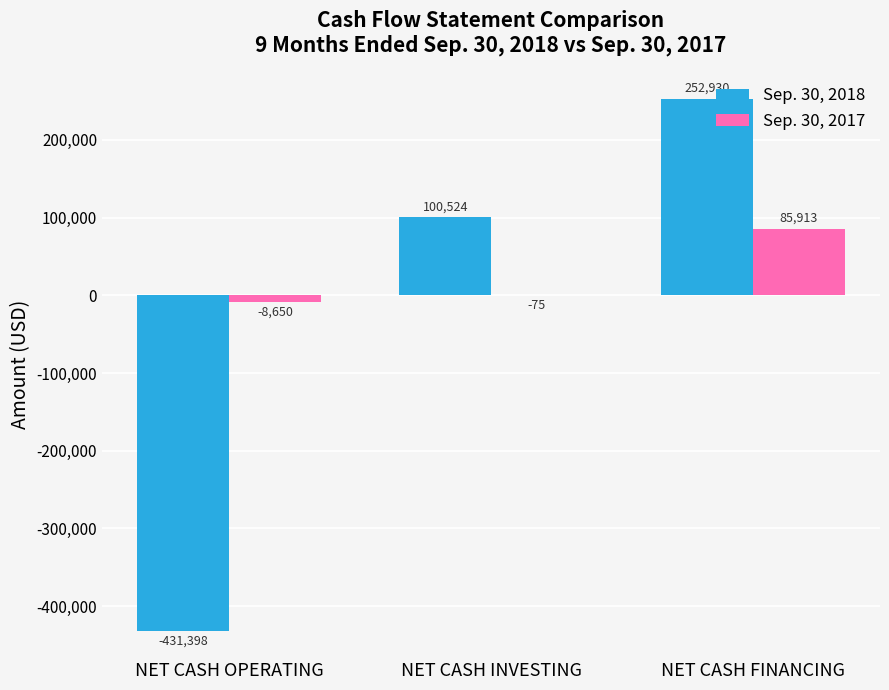

Count the number of data series in this chart.

2